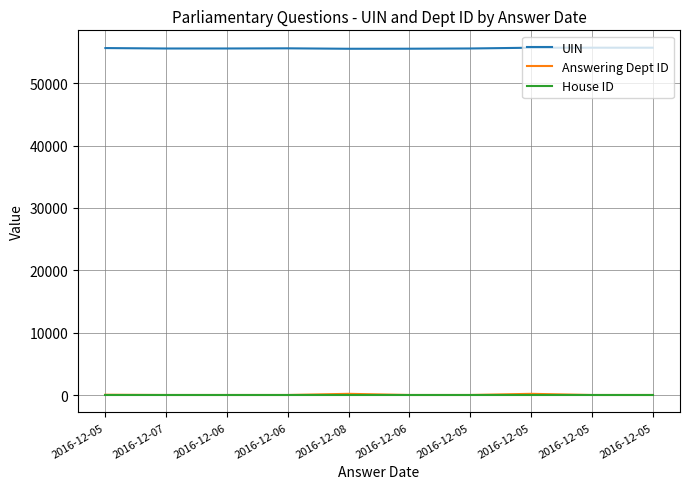

What is the value of the Answering Dept ID point at the 4th from the left?

14